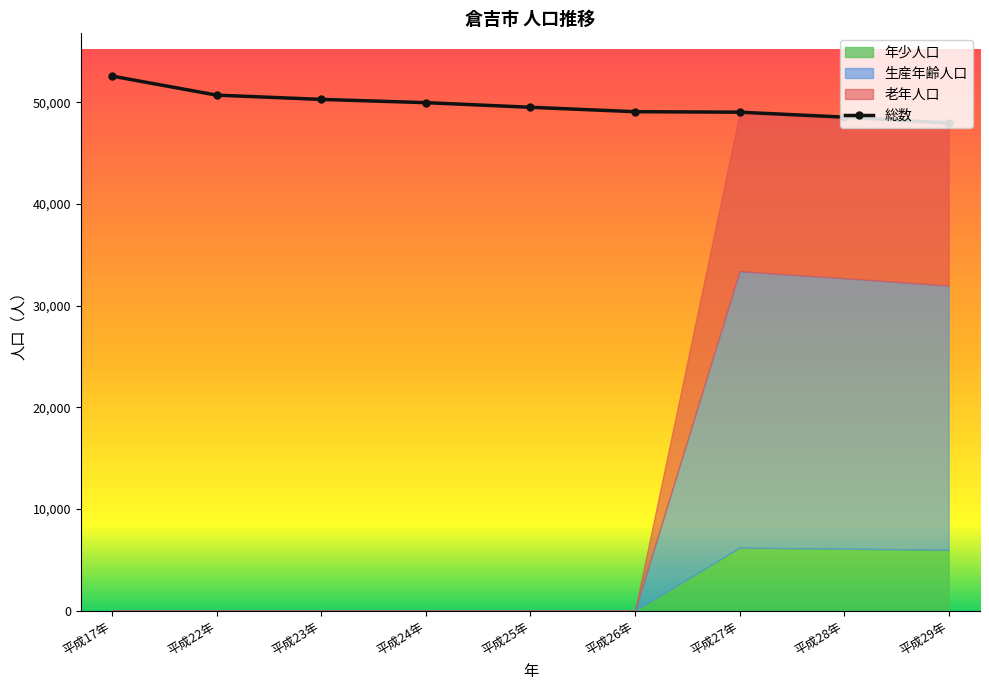

Where is 老年人口 nearest to the value 7919?

平成27年